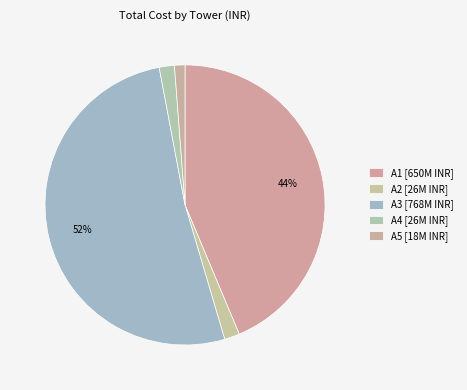

How many slices are in this pie chart?

5